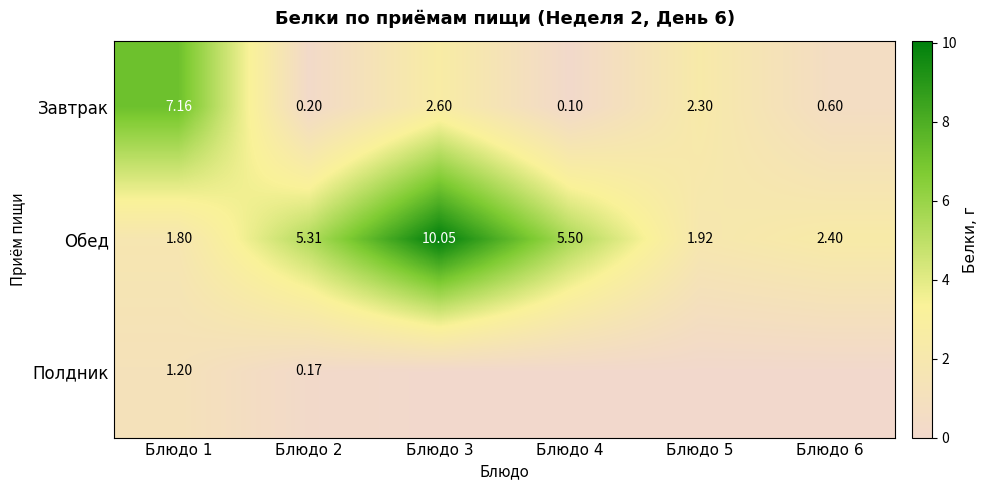

At how many categories does at least one series exceed 4?

4